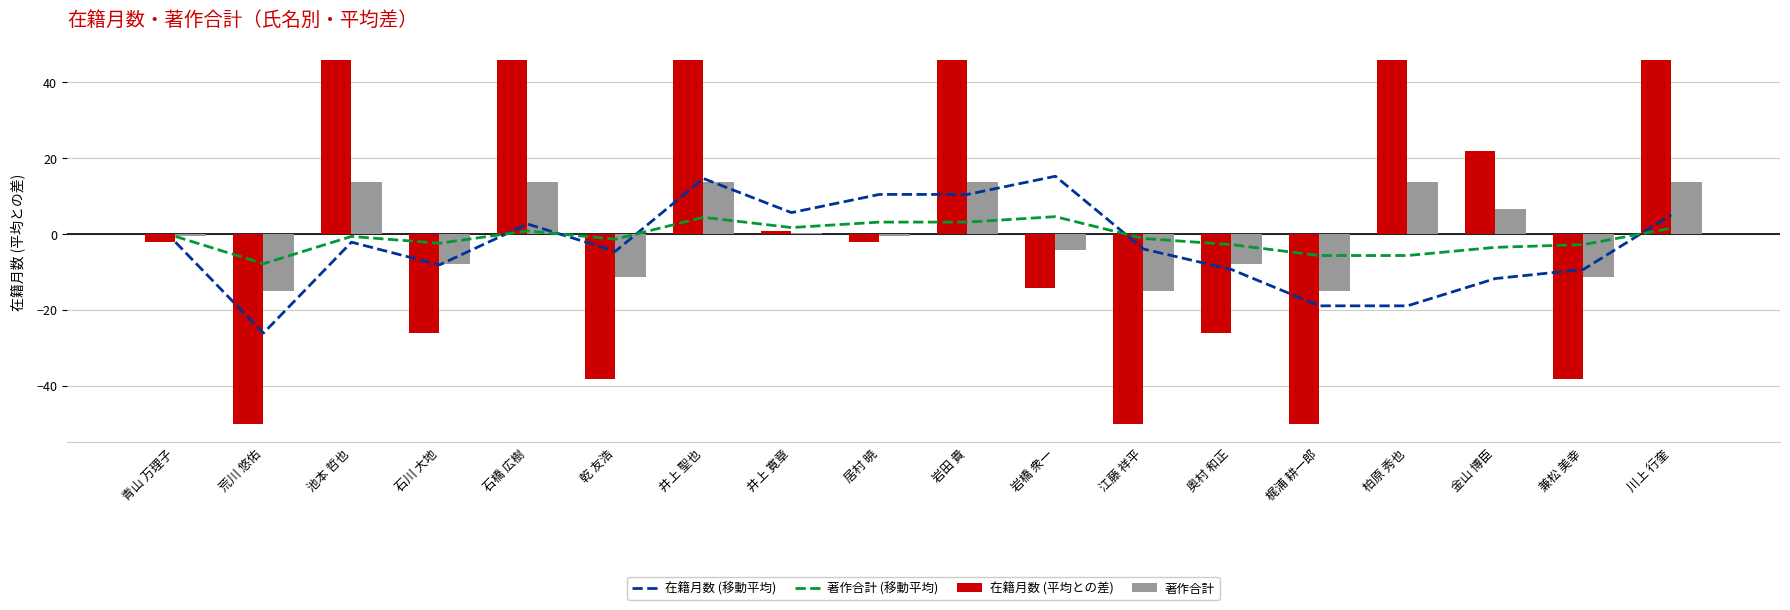

Which series changed the most between 井上 聖也 and 川上 行奎?

在籍月数 (移動平均)